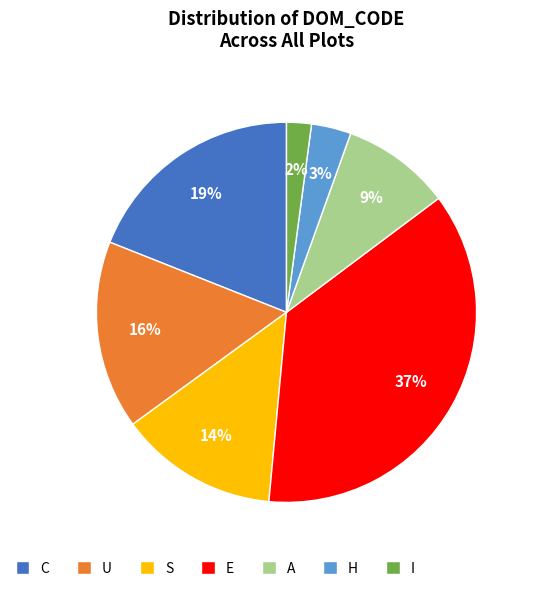

What is the ratio of the value at S to the value at C?

0.7